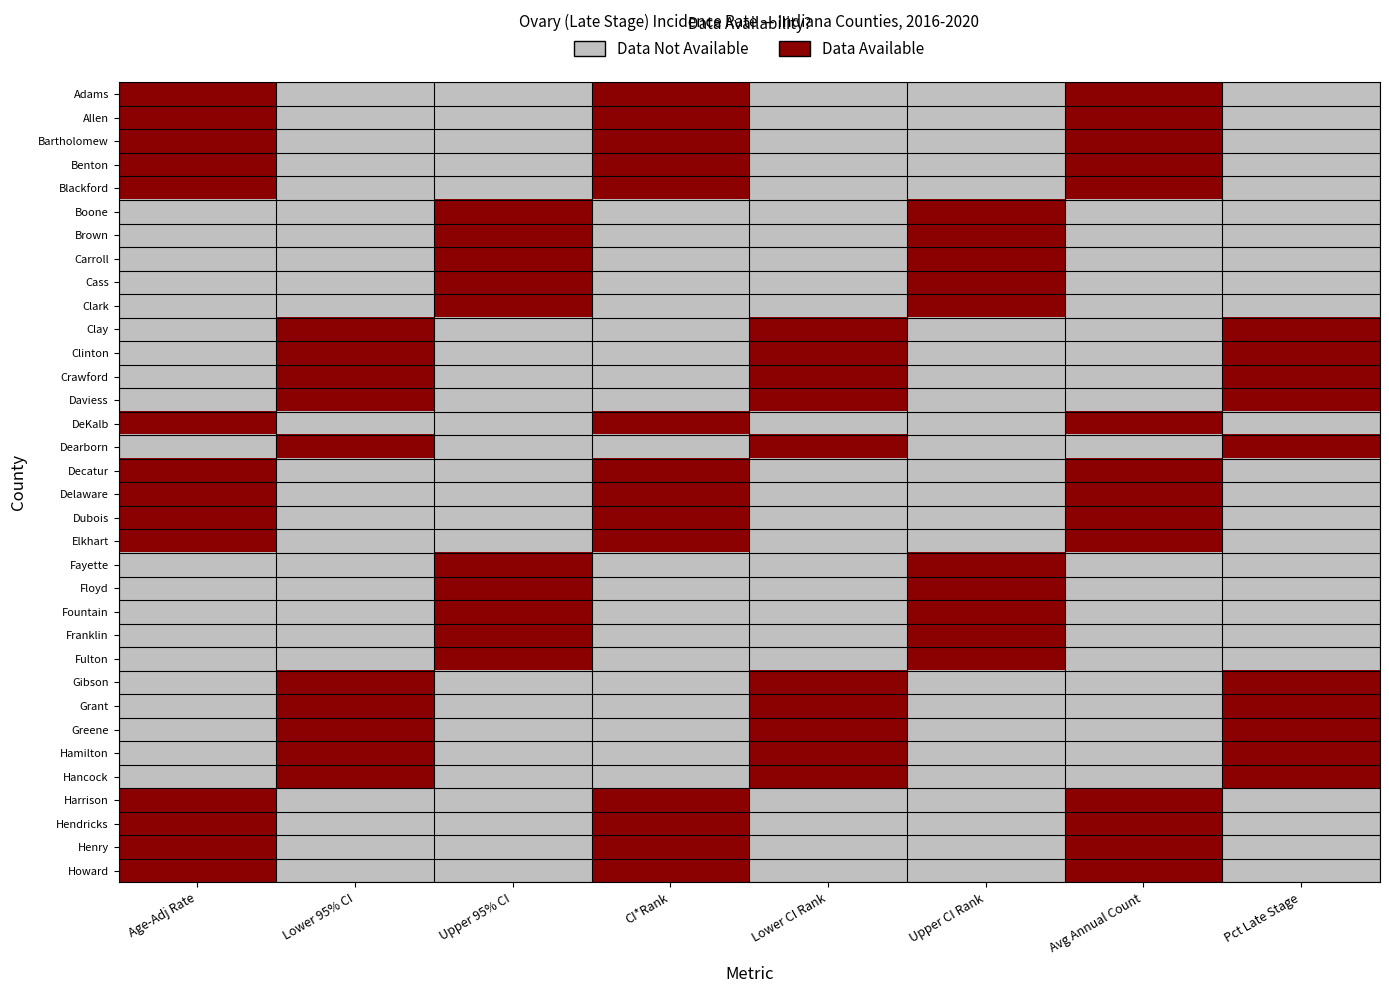

Which label corresponds to the smallest value in the chart?

Lower 95% CI